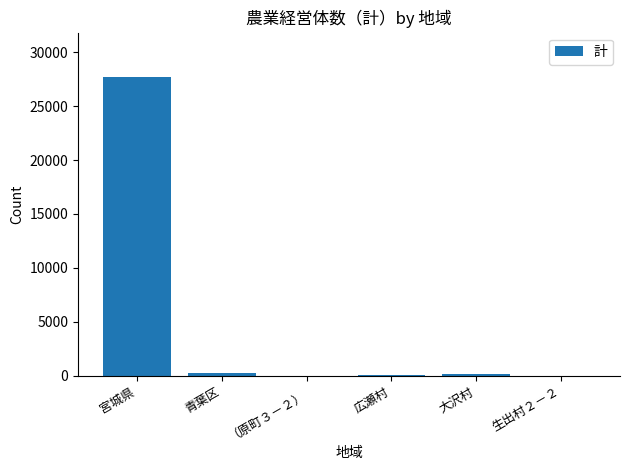

How many categories are shown in the chart?

6